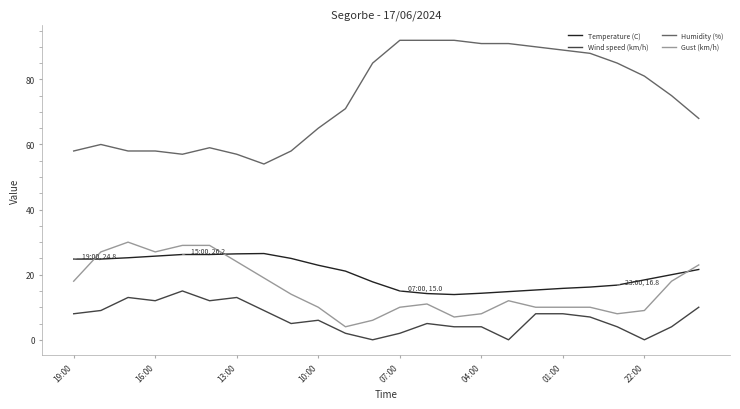

What is the lowest value of the Gust (km/h) series?

4.0